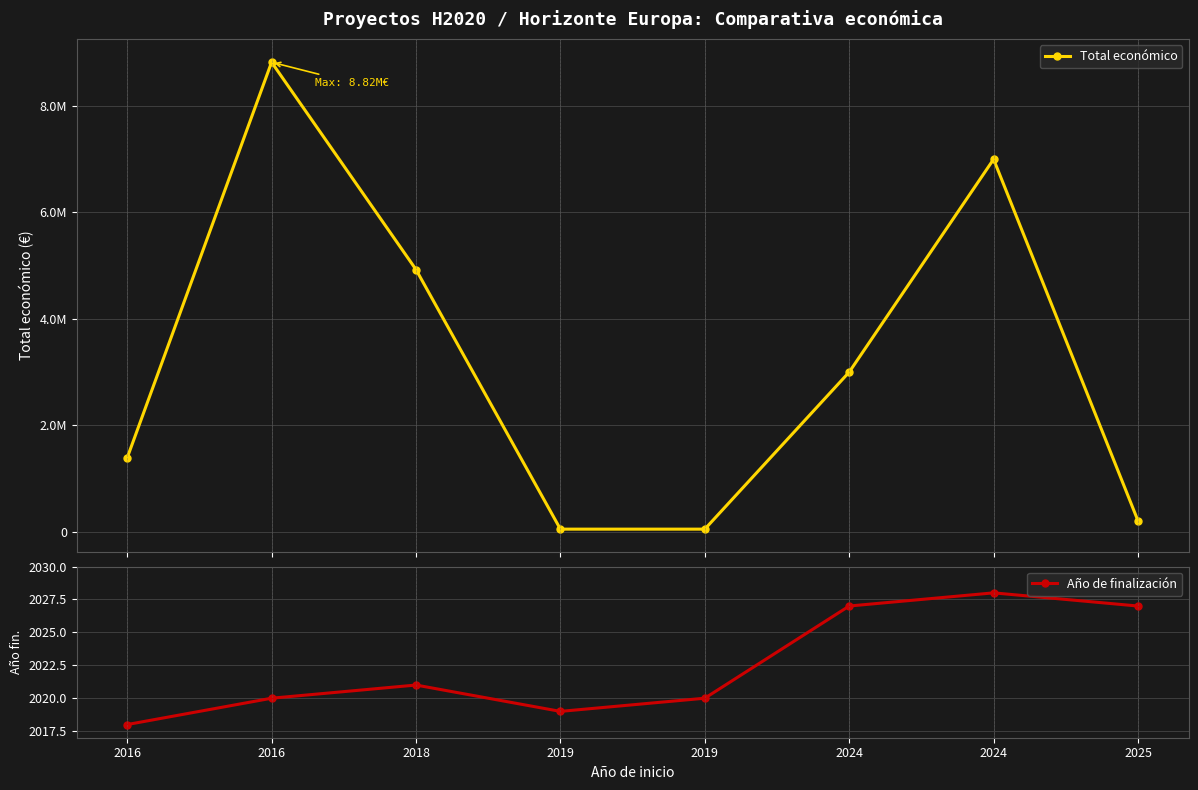

Rank the categories by Total económico value from highest to lowest.

2016, 2024, 2018, 2024, 2016, 2025, 2019, 2019